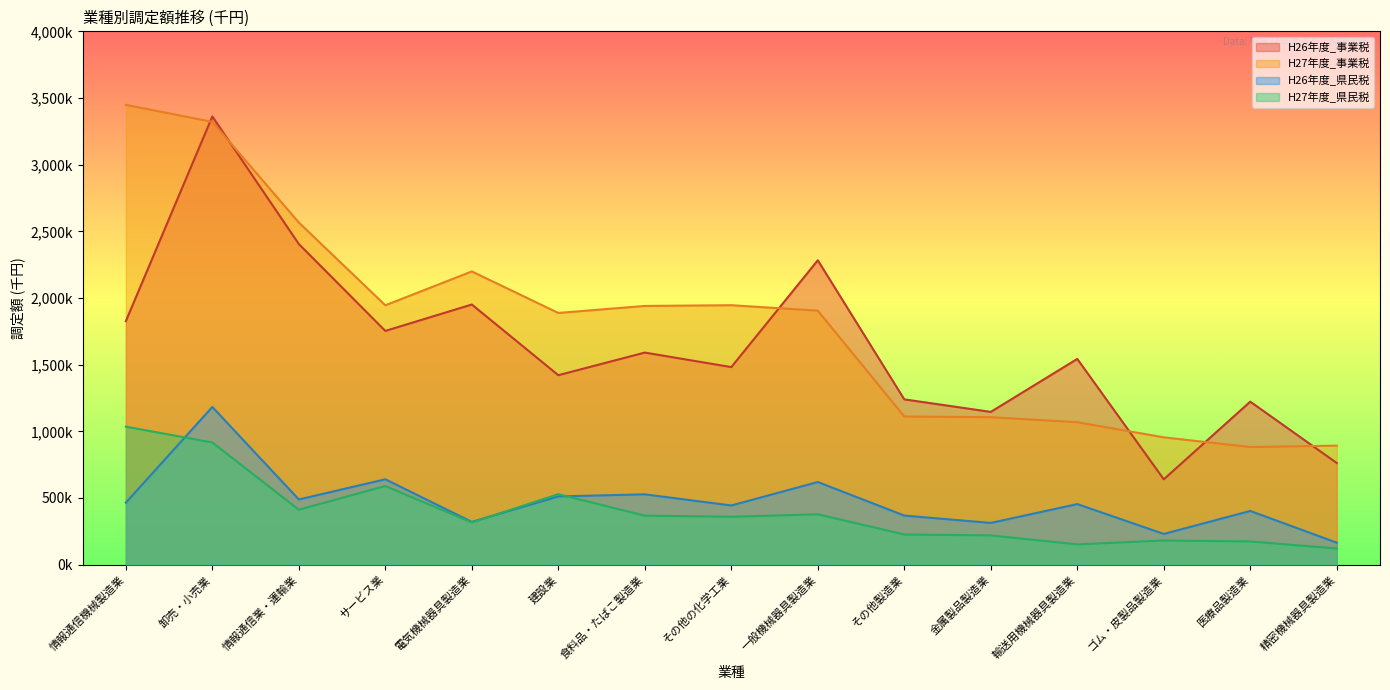

Which series changed the most between サービス業 and 一般機械器具製造業?

H26年度_事業税